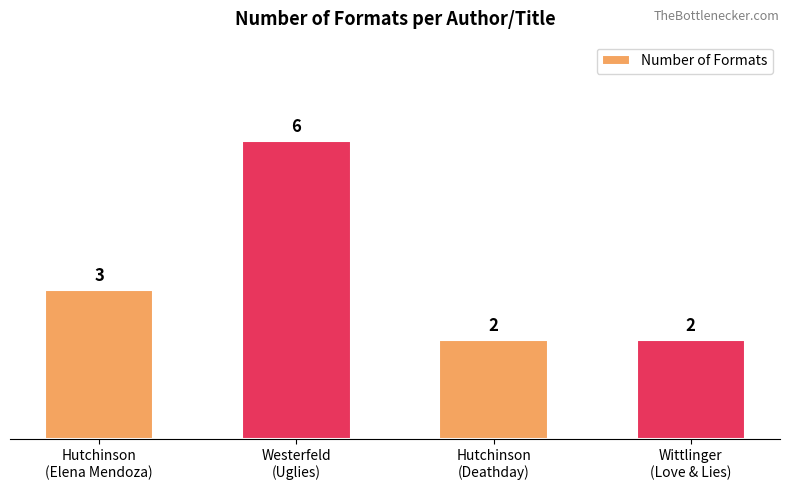

What is the change in value from Hutchinson
(Elena Mendoza) to Hutchinson
(Deathday)?

-1